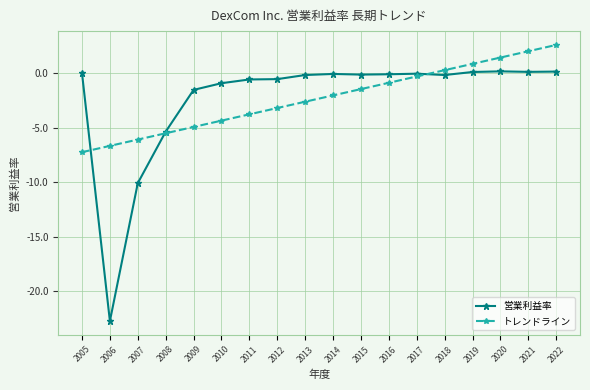

The トレンドライン series shows -0.9 at 2016. True or false?

True